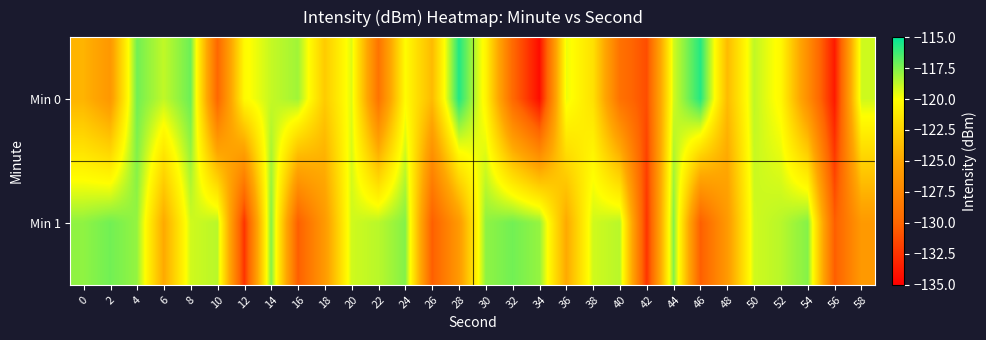

What is the minimum value shown in the chart?

-134.4